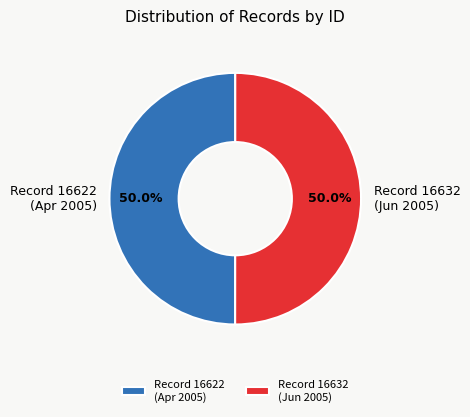

What is the ratio of the value at Record 16622 (Apr 2005) to the value at Record 16632 (Jun 2005)?

1.0